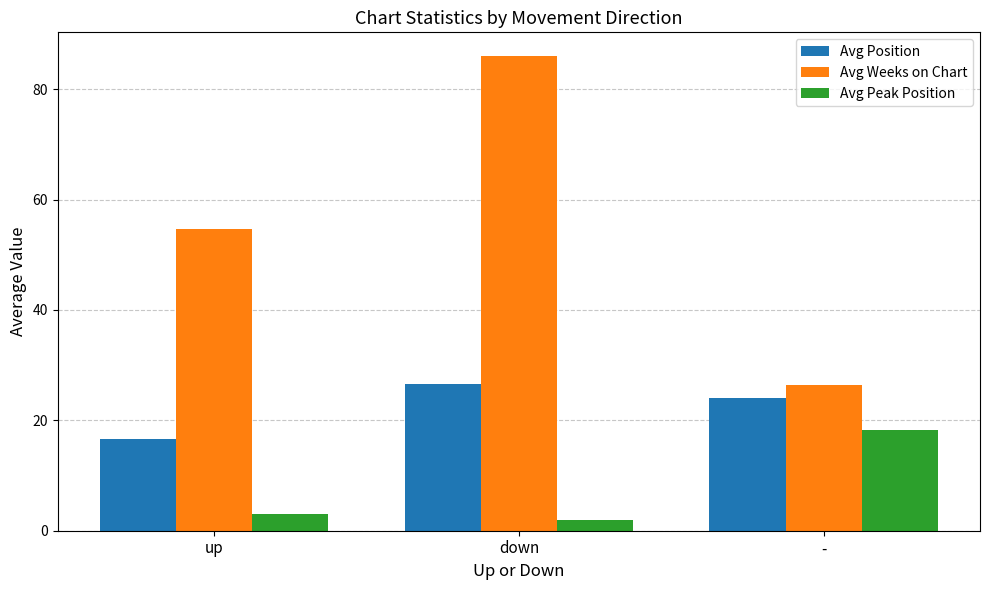

Reading left to right, list all the values displayed in this chart.

Avg Position: 16.7	26.6	24.0
Avg Weeks on Chart: 54.6	86.0	26.3
Avg Peak Position: 3.0	2.0	18.2